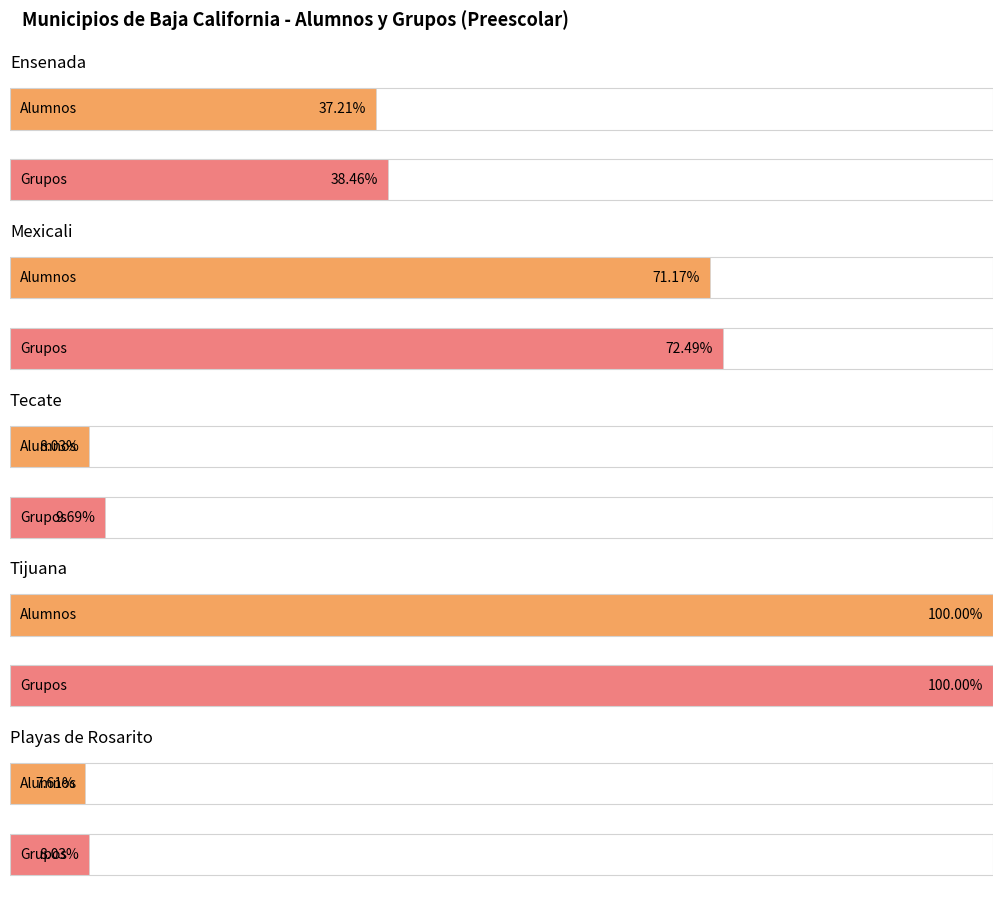

At how many categories does at least one series exceed 35940?

1